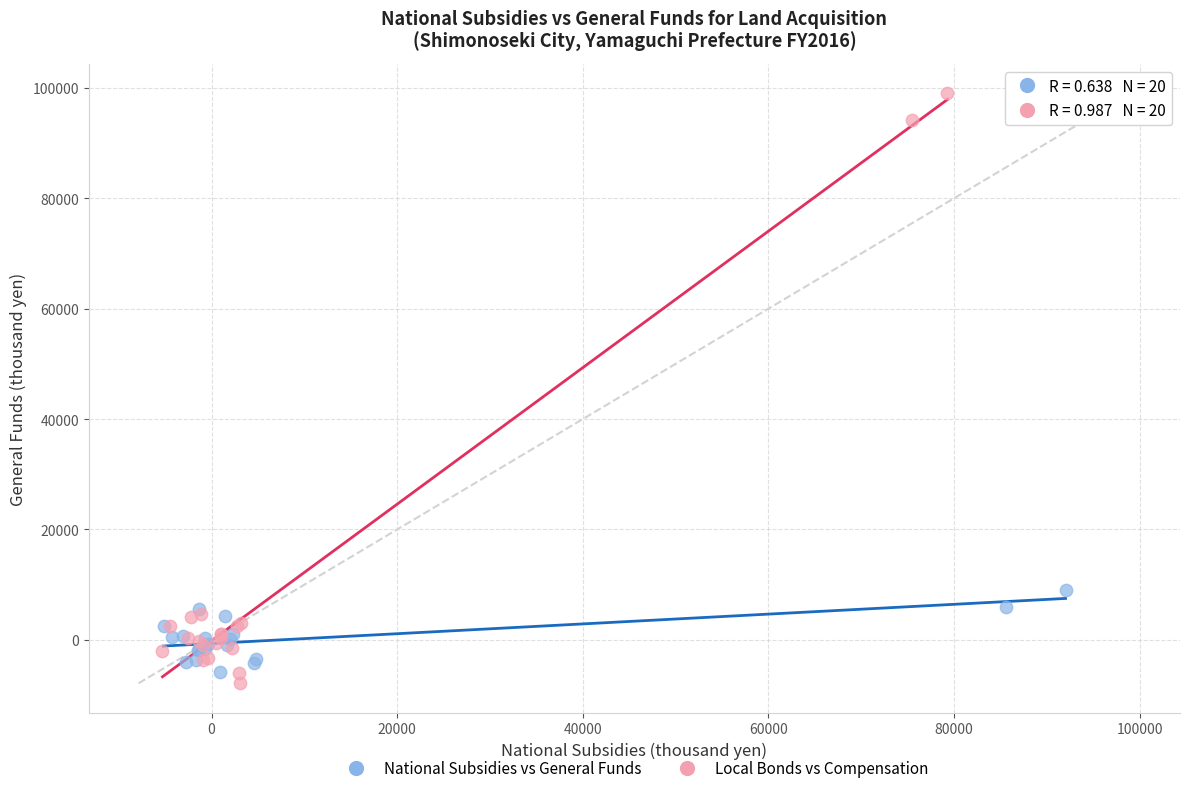

Which series reaches the maximum Y coordinate?

Local Bonds vs Compensation